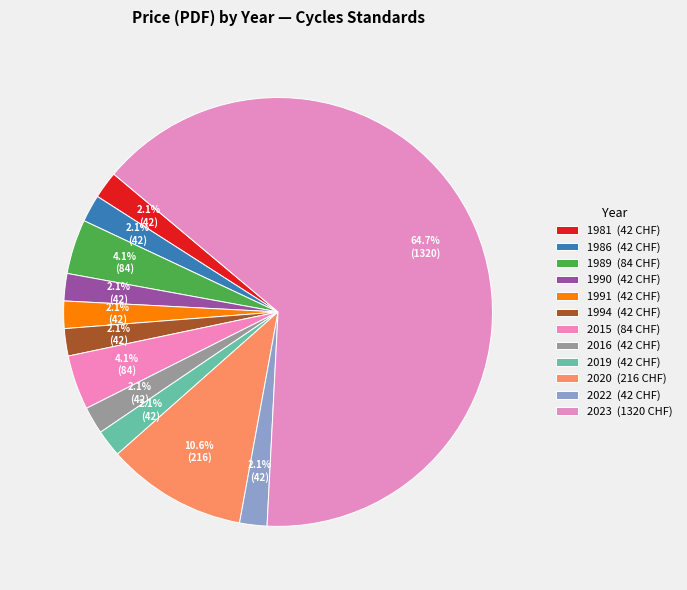

How many slices are in this pie chart?

12